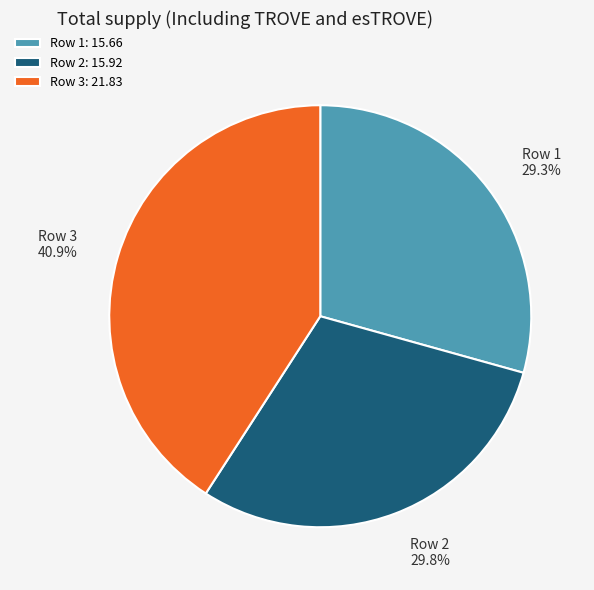

Is there a majority slice in this chart?

No